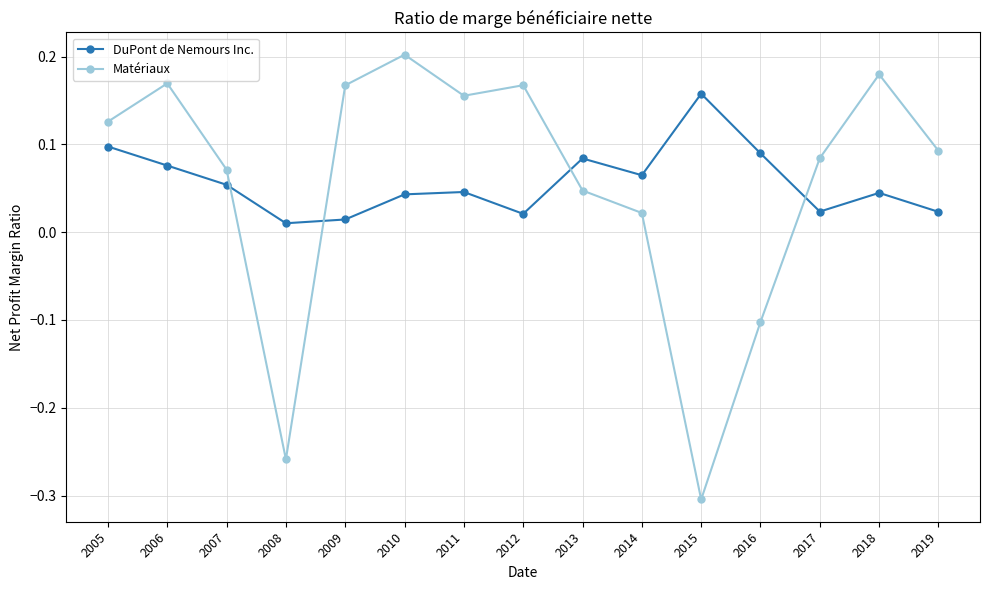

At which label is Matériaux closest to 0?

2014